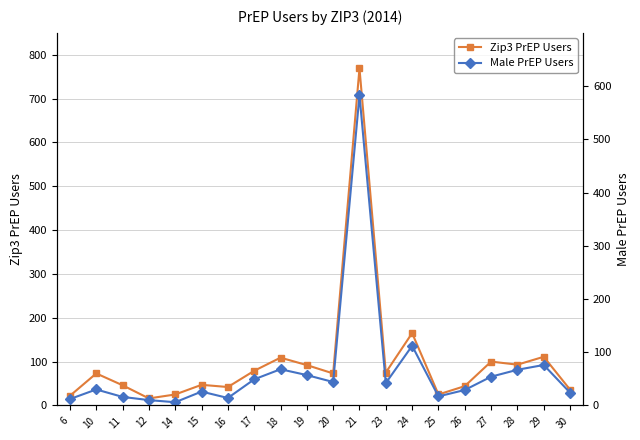

Reading right to left, transcribe all the data shown in this chart.

Zip3 PrEP Users: 30=36	29=111	28=93	27=100	26=44	25=25	24=165	23=75	21=769	20=73	19=92	18=109	17=79	16=42	15=47	14=25	12=16	11=46	10=73	6=22
Male PrEP Users: 30=24	29=76	28=67	27=54	26=29	25=17	24=112	23=42	21=583	20=44	19=57	18=68	17=49	16=14	15=26	14=6	12=10	11=16	10=30	6=12